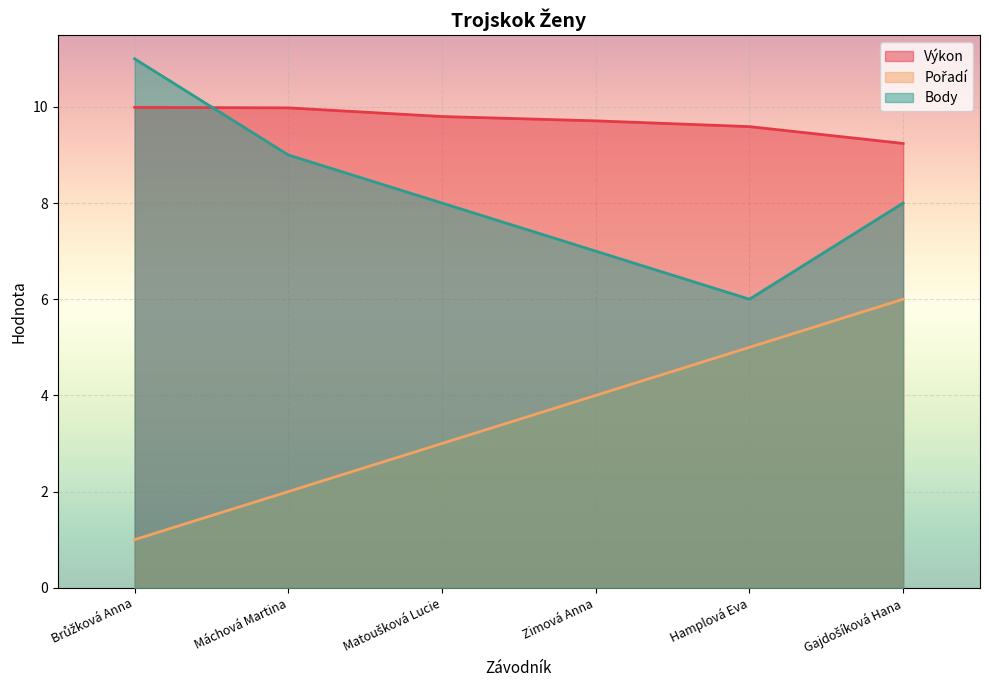

What is the difference between the maximum and minimum values in the Pořadí series?

5.0